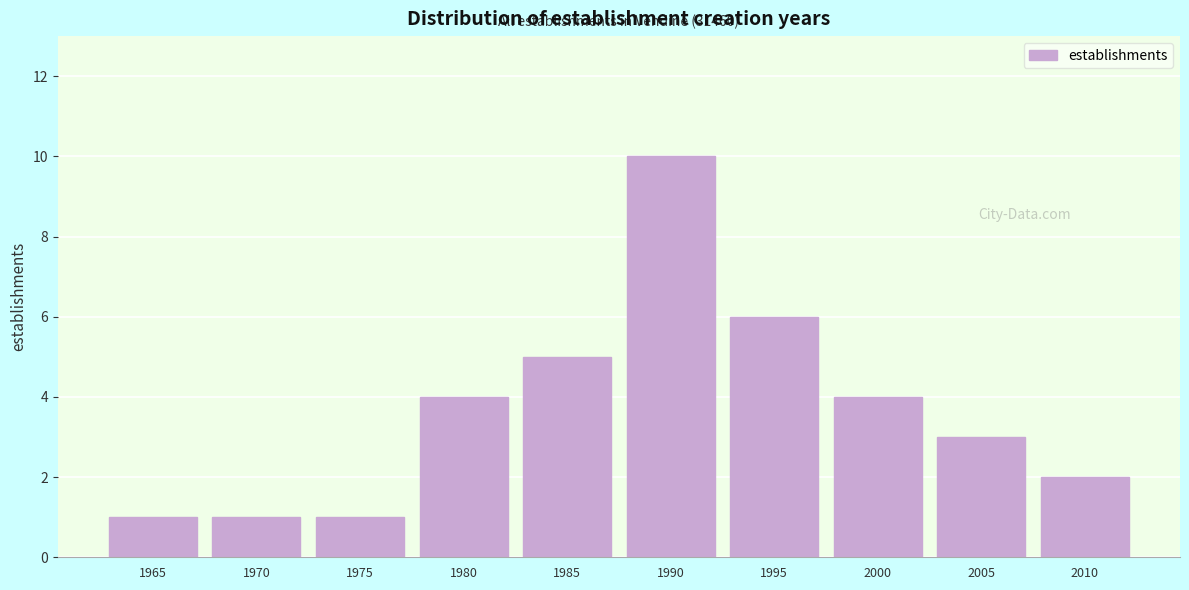

Reading left to right, list all the values displayed in this chart.

1	1	1	4	5	10	6	4	3	2